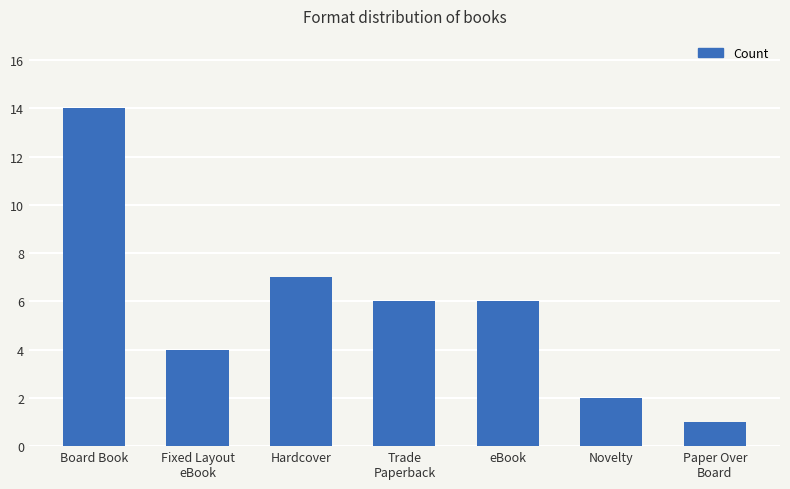

Approximately how many times larger is the value at Fixed Layout
eBook compared to eBook?

0.7